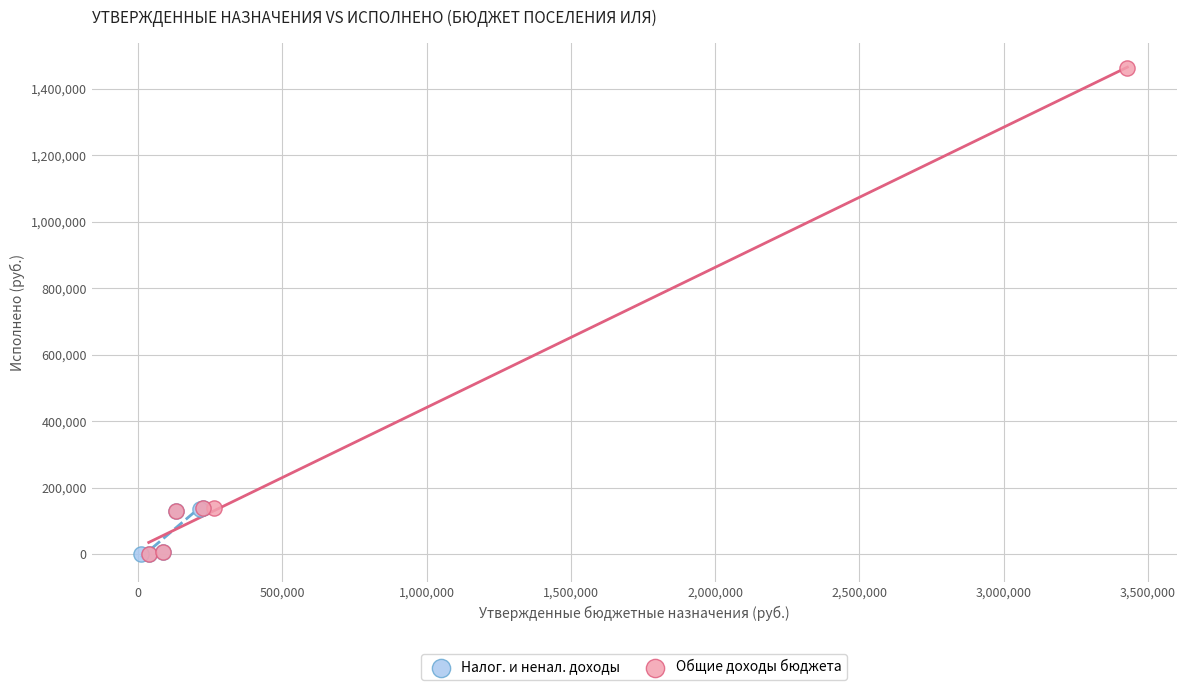

Which series has the widest spread of Y values?

Общие доходы бюджета